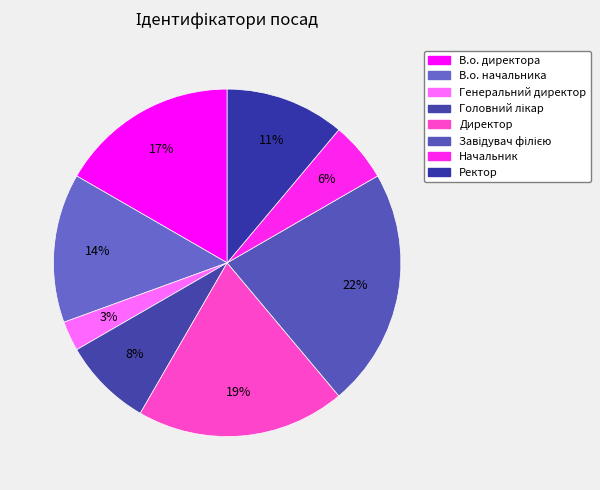

Approximately how many times larger is the value at Завідувач філією compared to Головний лікар?

2.7